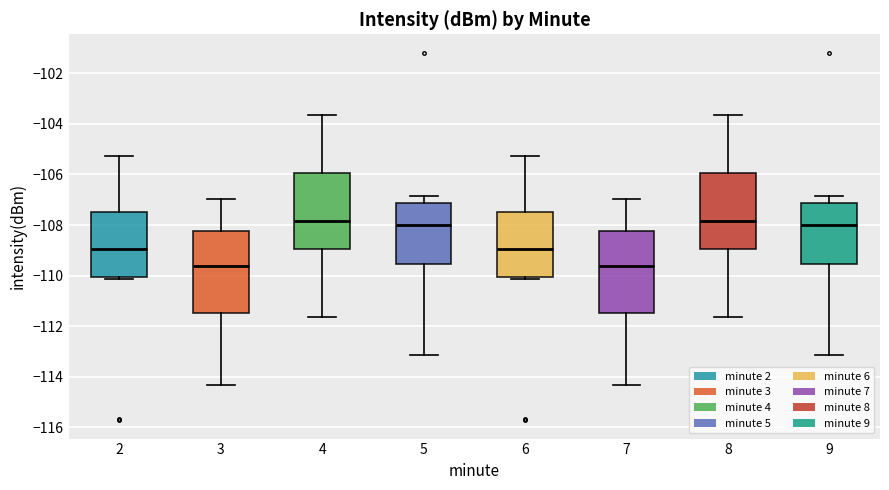

Reading left to right, transcribe this box plot: for each box, give where its median line is, the range the box spans, and where its two whiskers end, as read against the y-axis. The values are not printed on the chart, so give them approximately, as read against the axis.

2: median -109.0, box -110.0 to -107.4, whiskers -110.2 to -105.2
3: median -109.6, box -111.4 to -108.2, whiskers -114.4 to -107.0
4: median -107.8, box -109.0 to -106.0, whiskers -111.6 to -103.6
5: median -108.0, box -109.6 to -107.2, whiskers -113.2 to -106.8
6: median -109.0, box -110.0 to -107.4, whiskers -110.2 to -105.2
7: median -109.6, box -111.4 to -108.2, whiskers -114.4 to -107.0
8: median -107.8, box -109.0 to -106.0, whiskers -111.6 to -103.6
9: median -108.0, box -109.6 to -107.2, whiskers -113.2 to -106.8